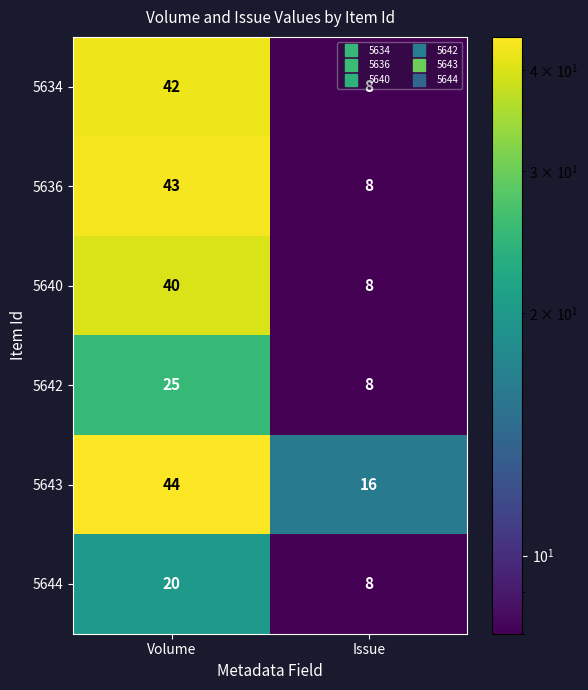

The 5642 series shows 8 at Issue. True or false?

True